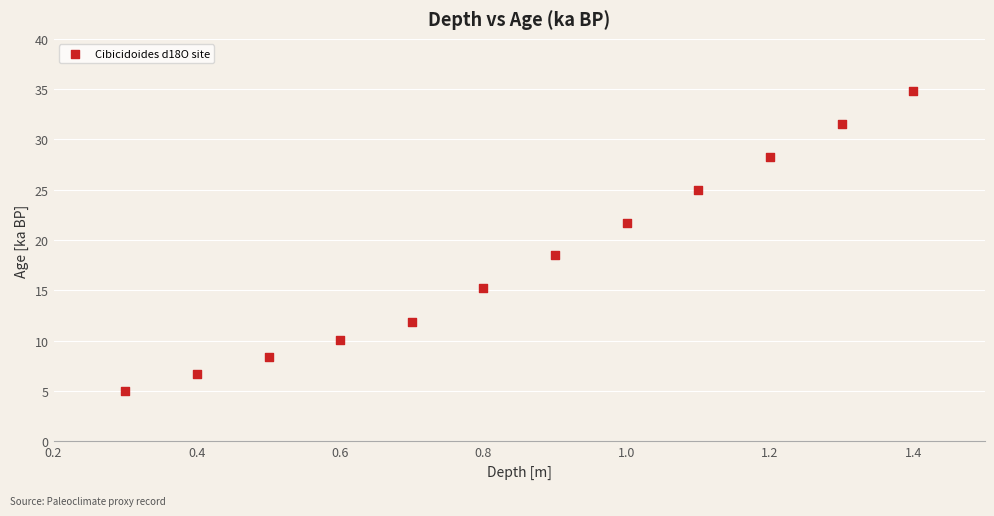

What Y value in the scatter plot is closest to 19?

18.5